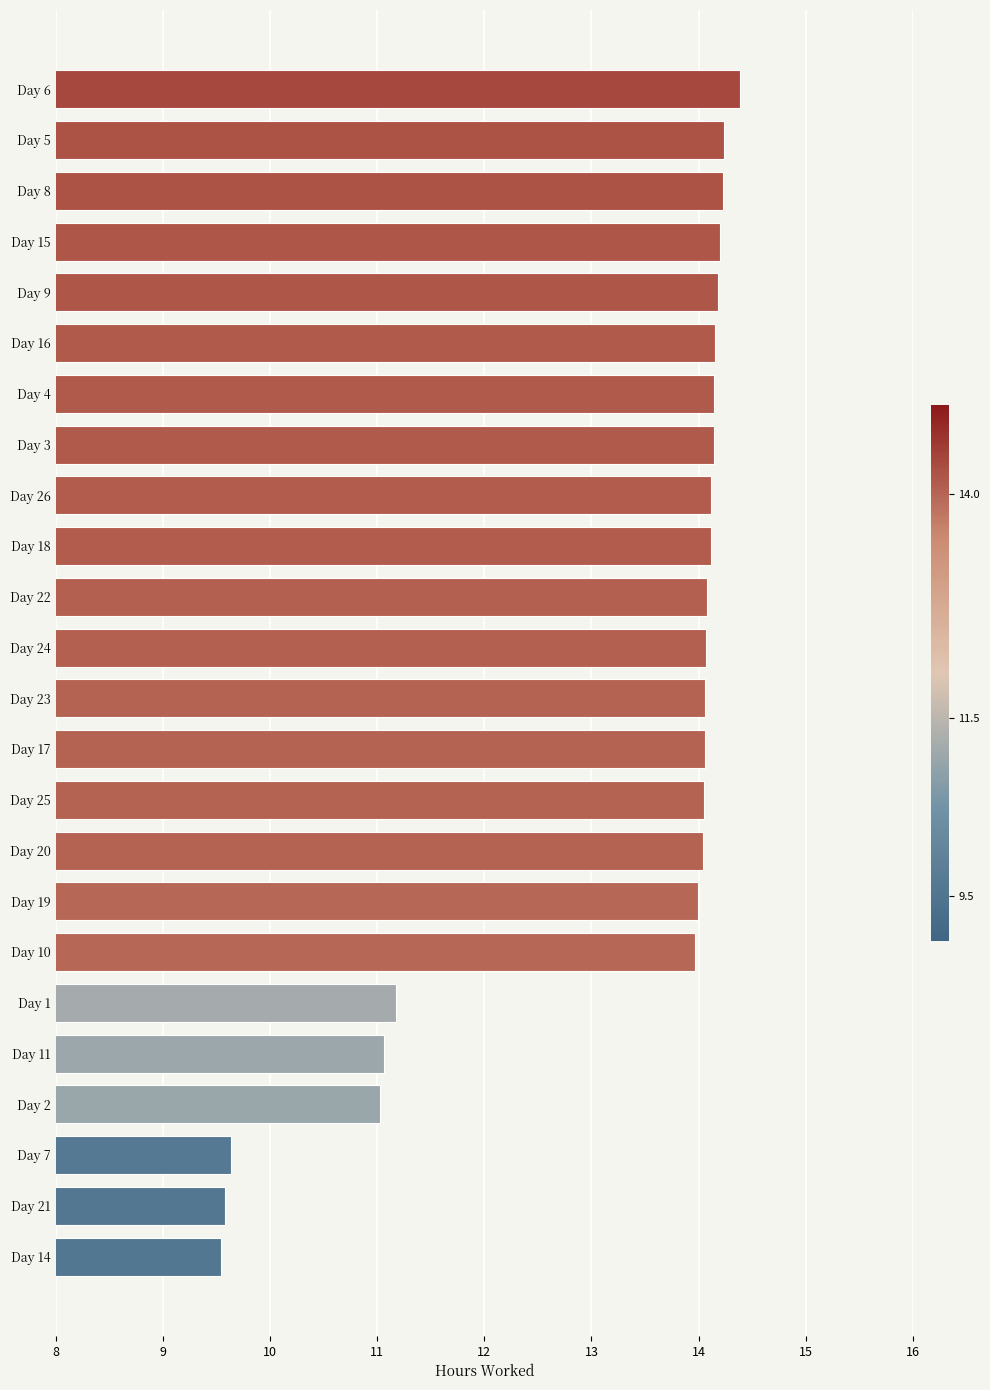

What position from the bottom is Day 10?

7